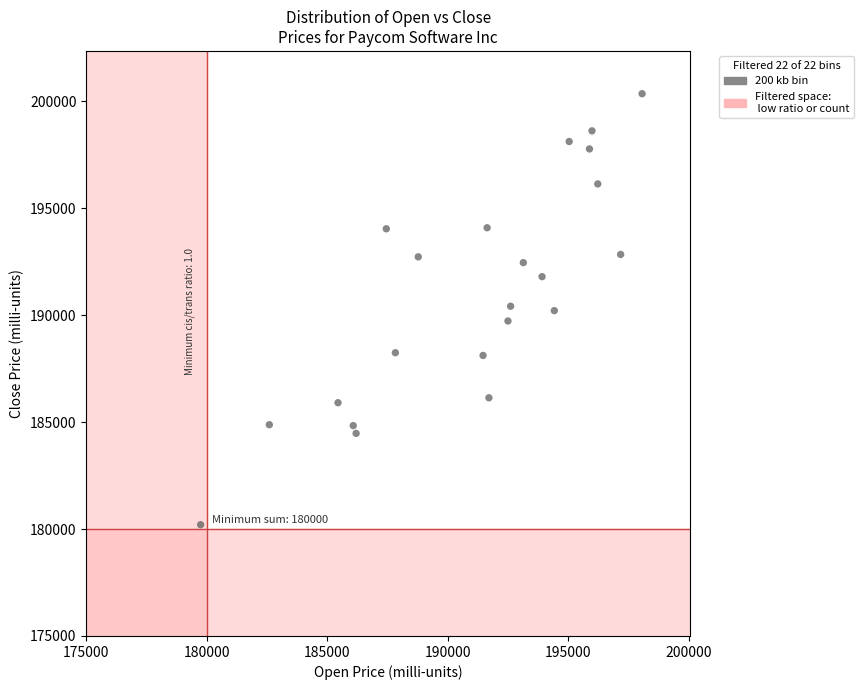

What is the range of Y values (max minus min)?

20148